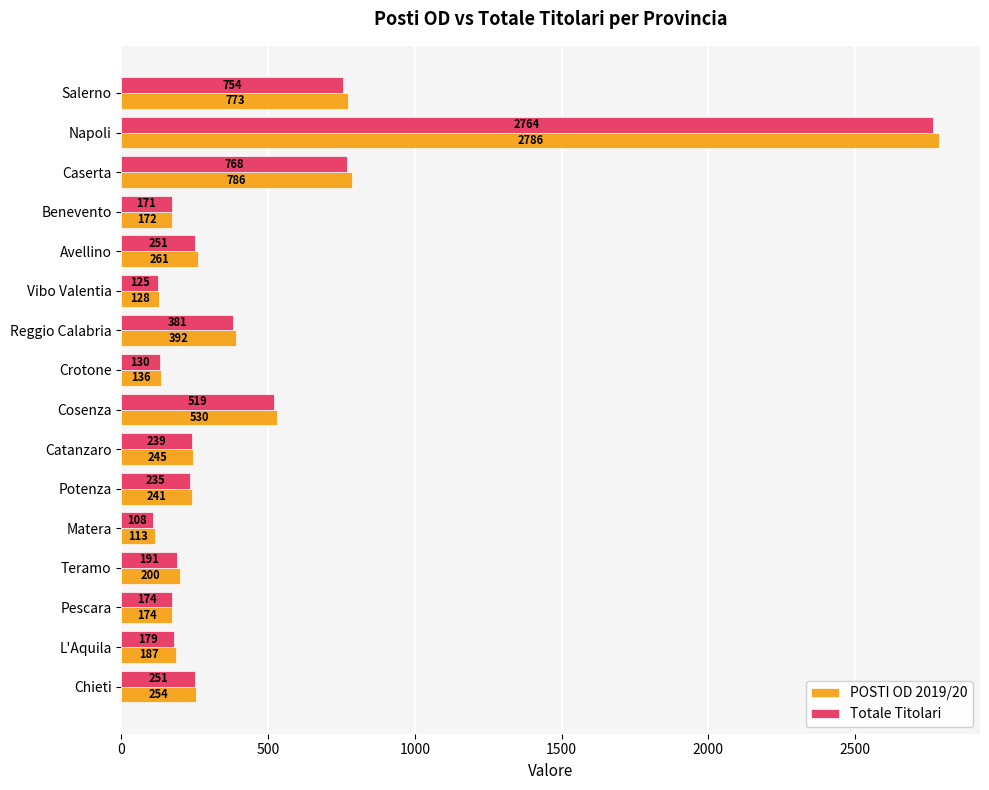

Which series has the largest range (max minus min)?

POSTI OD 2019/20